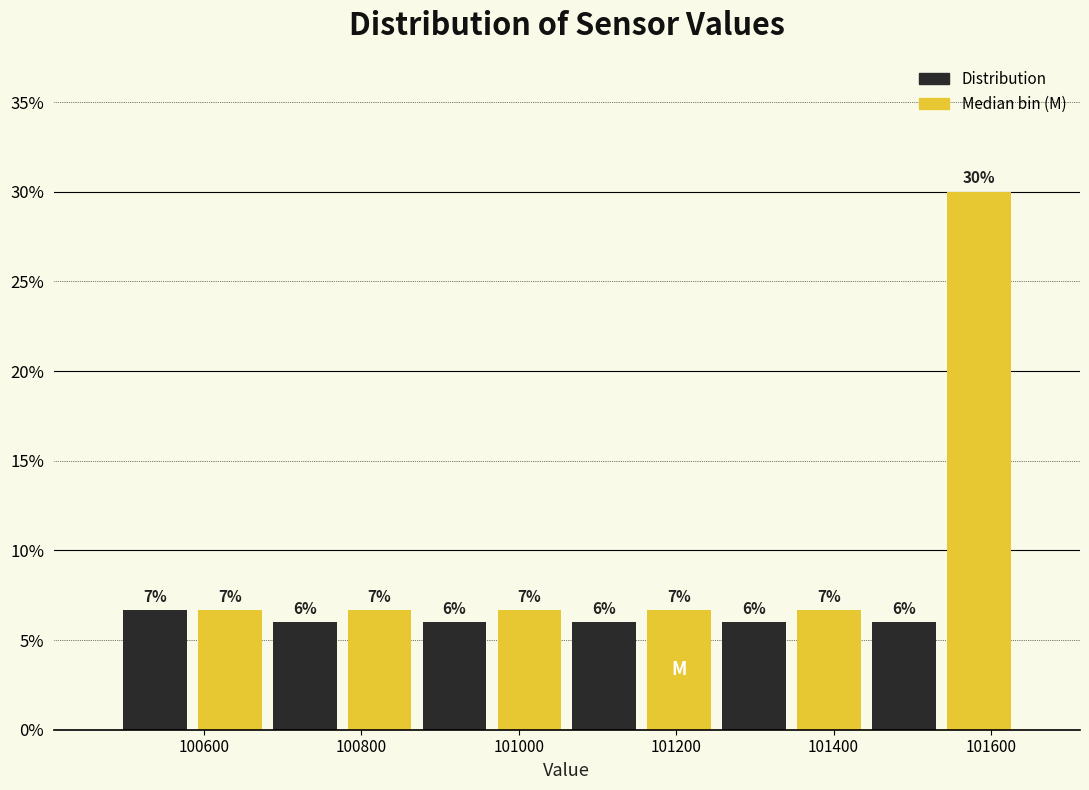

Over which range of the x-axis is the bar tallest?

101540 to 101640